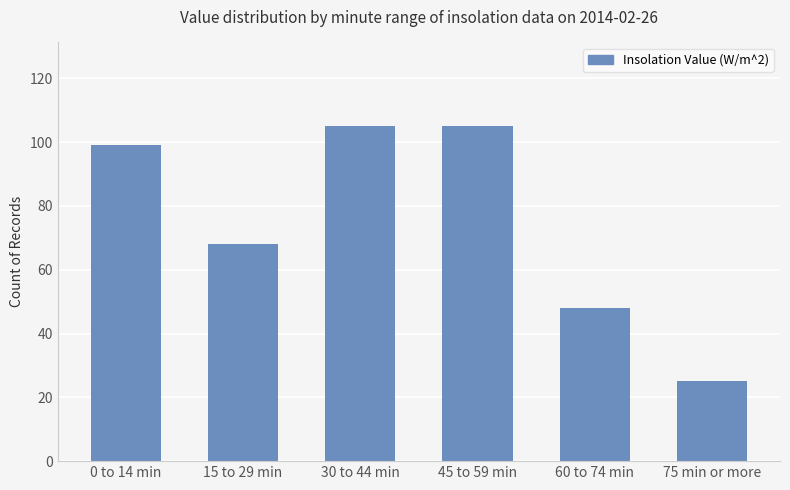

The value at 60 to 74 min is 48. True or false?

True